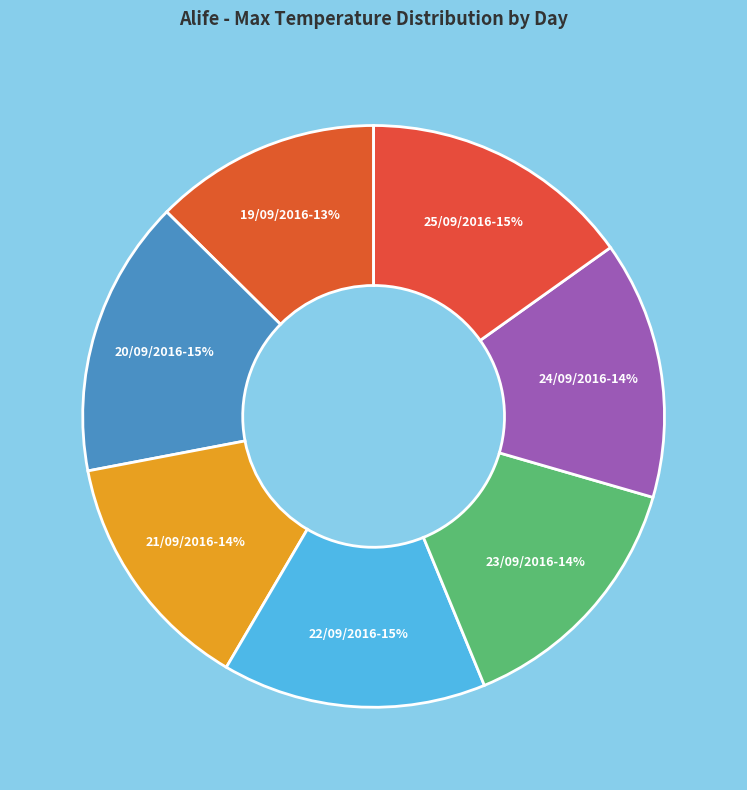

Is it true that 21/09/2016 is 14% of the pie?

True